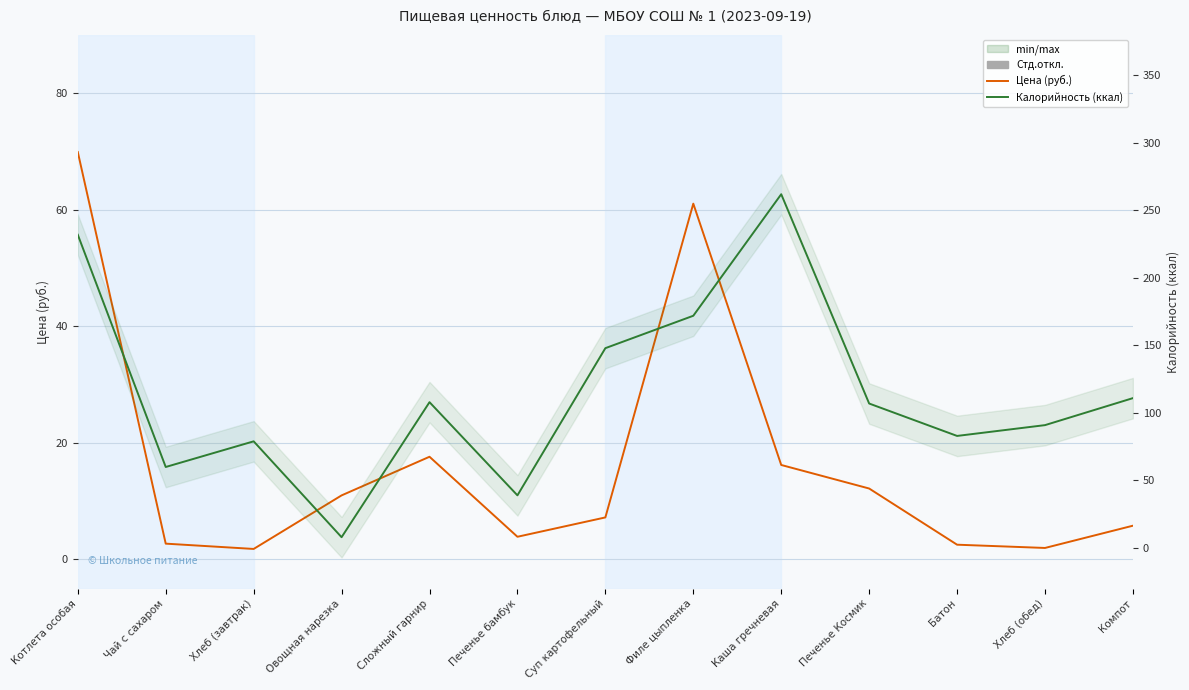

What is the sum of all Калорийность values?

1500.0